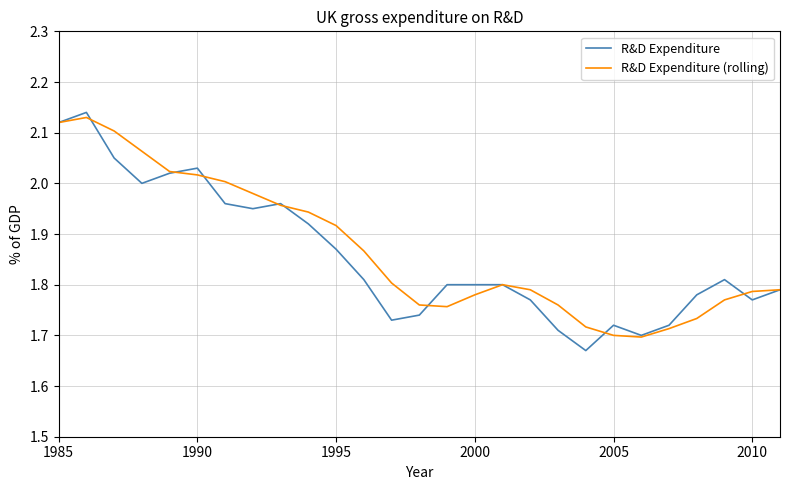

What are all the series names shown in the legend?

R&D Expenditure, R&D Expenditure (rolling)